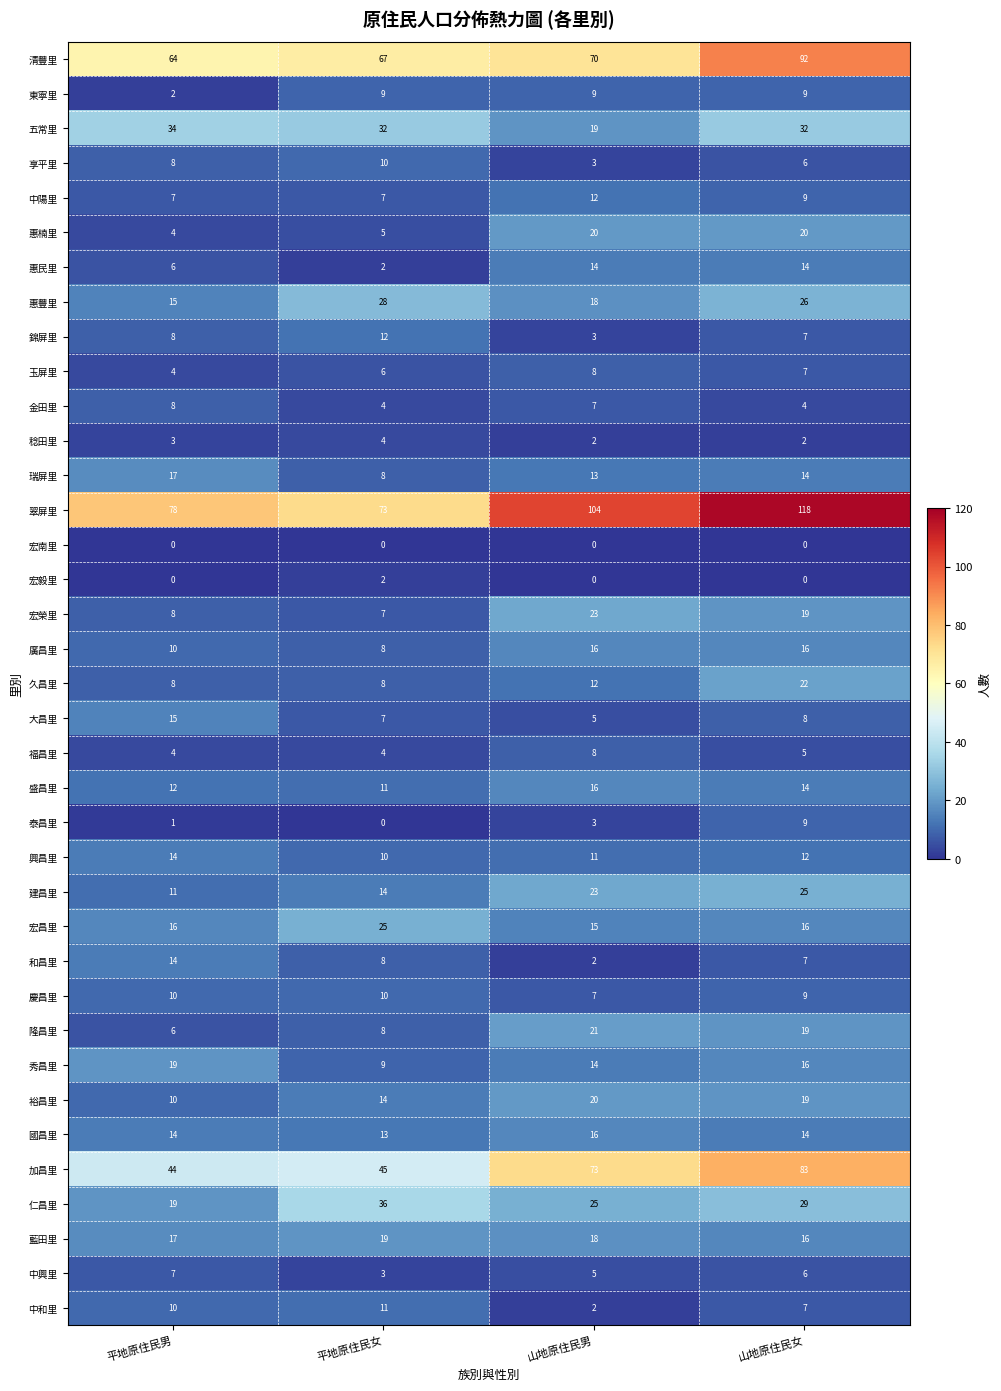

What is the total value across all series at 平地原住民女?

539